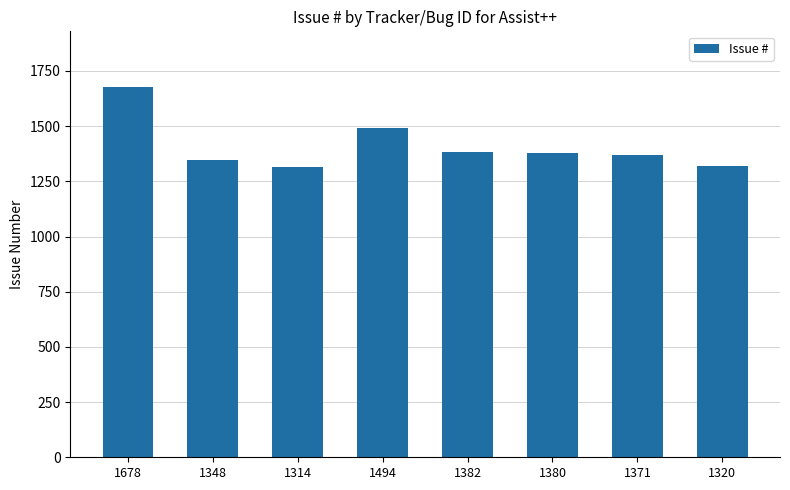

What is the average value?

1411